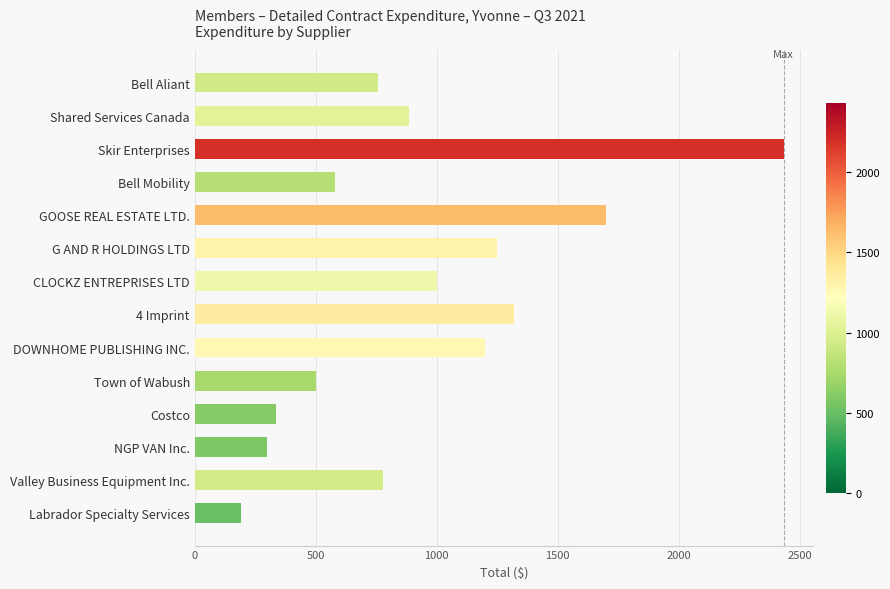

What is the ratio of the value at Skir Enterprises to the value at Bell Mobility?

4.2